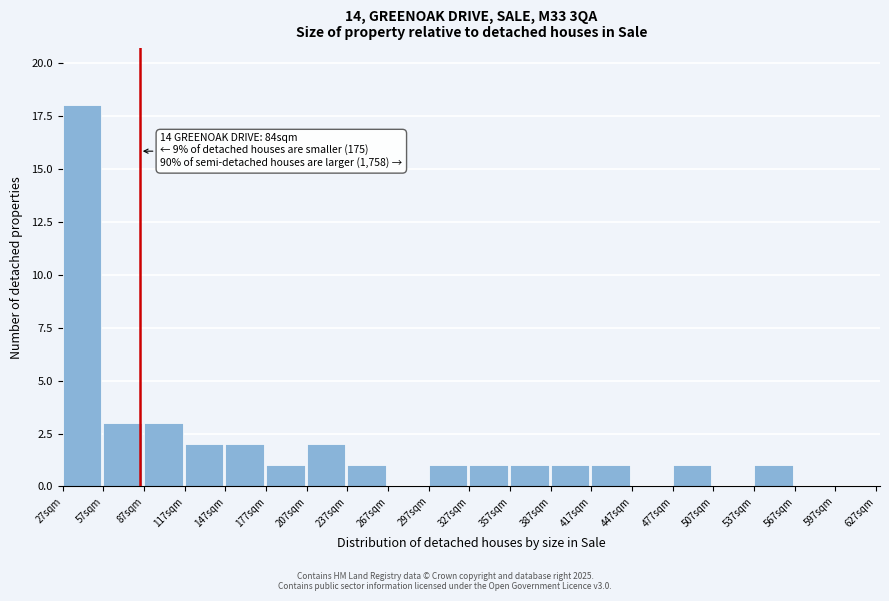

Over which range of the x-axis is the bar tallest?

27 to 57